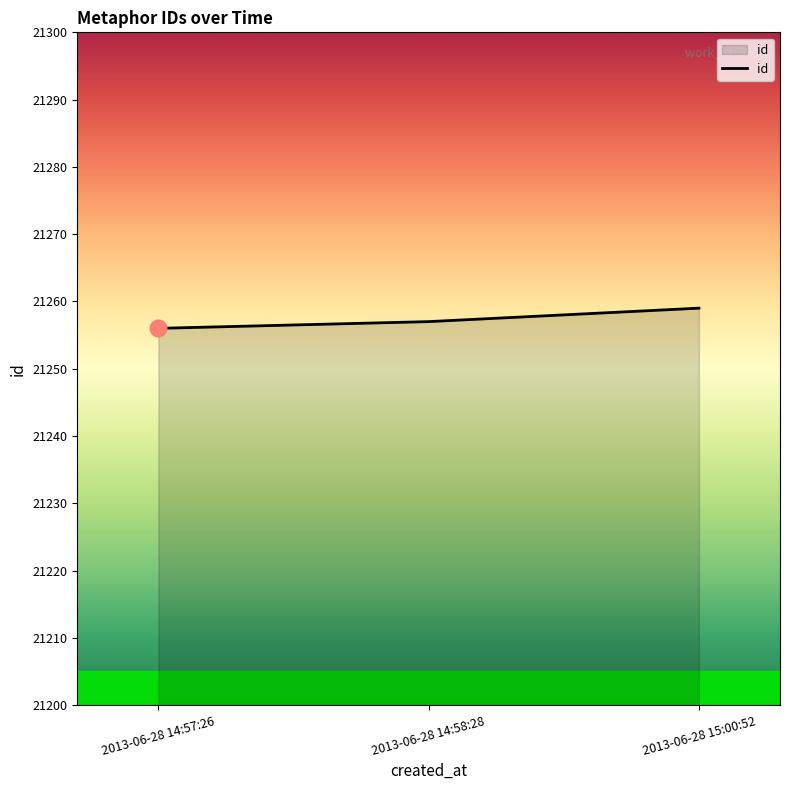

How many distinct data groups are displayed?

1